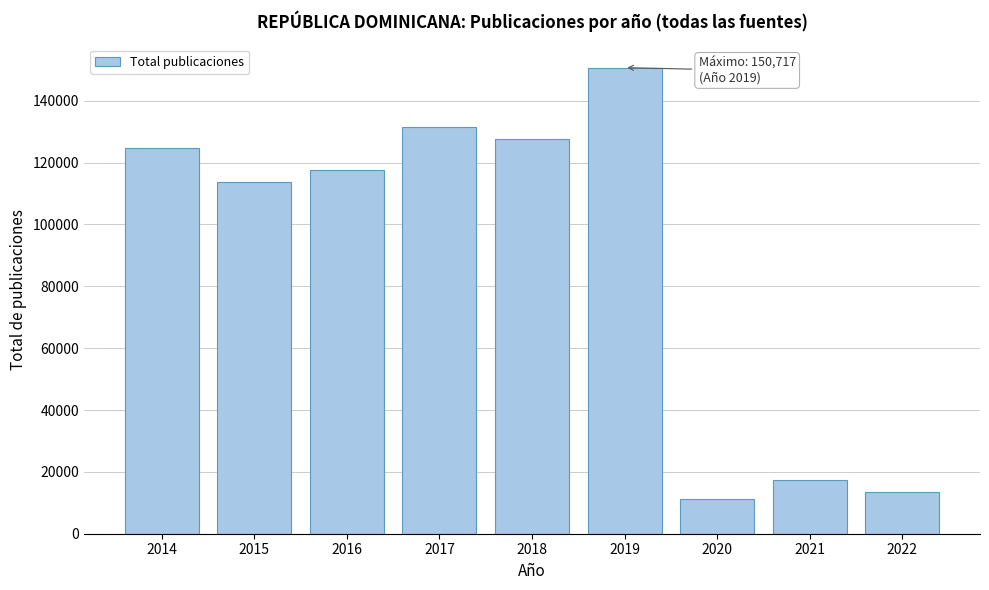

Reading left to right, extract all data points from this chart.

124708	113761	117614	131518	127784	150717	11246	17459	13350